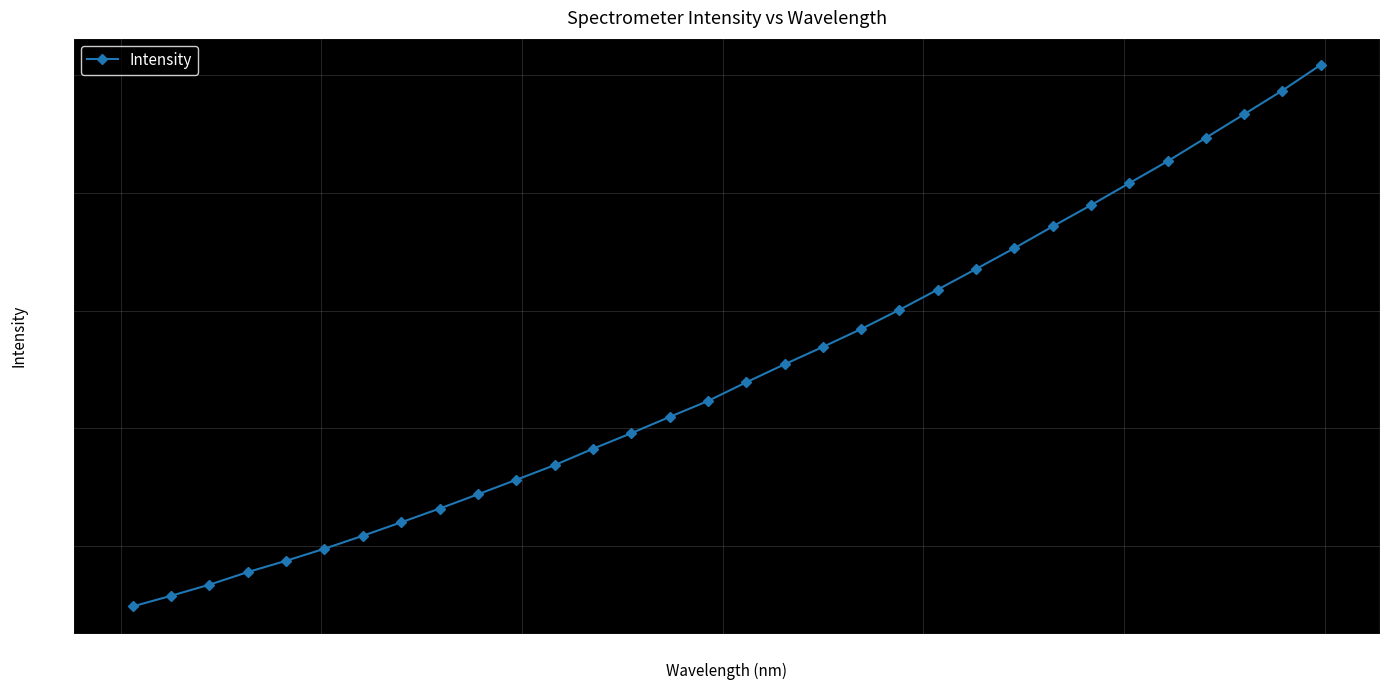

What is the minimum value shown in the chart?

1097.1